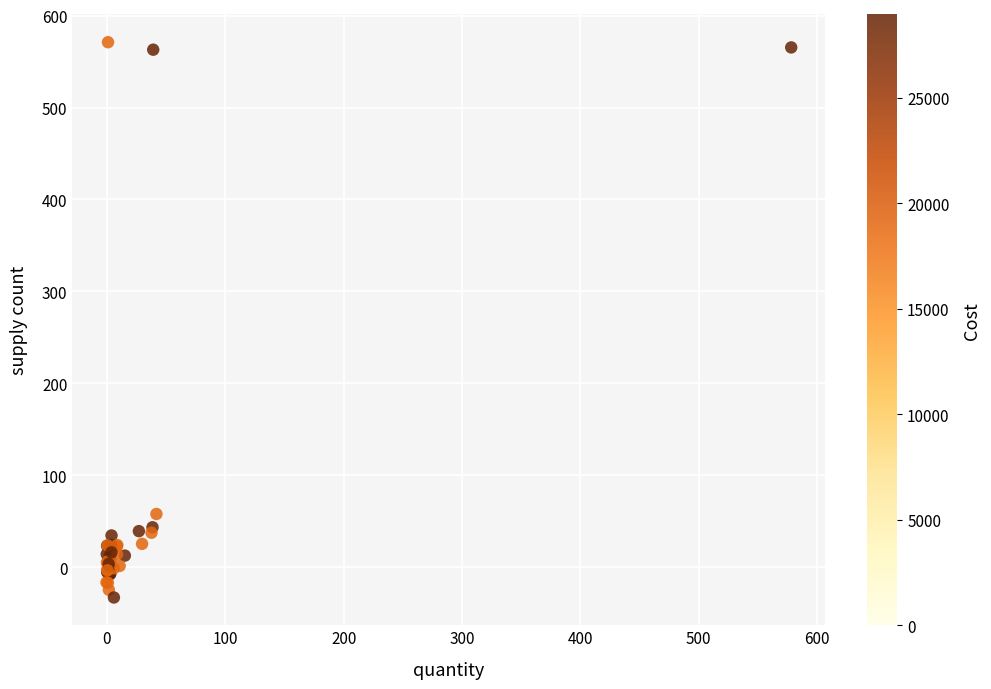

What Y value in the scatter plot is closest to 269?

57.9